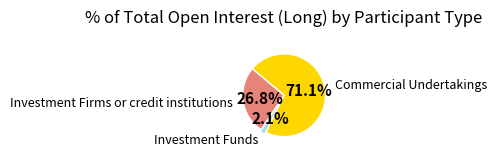

Is there any slice that represents more than half of the pie?

Yes